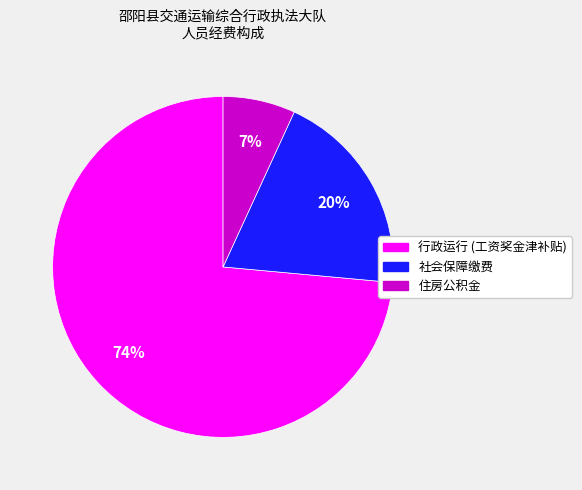

What is the smallest slice in the pie chart?

住房公积金